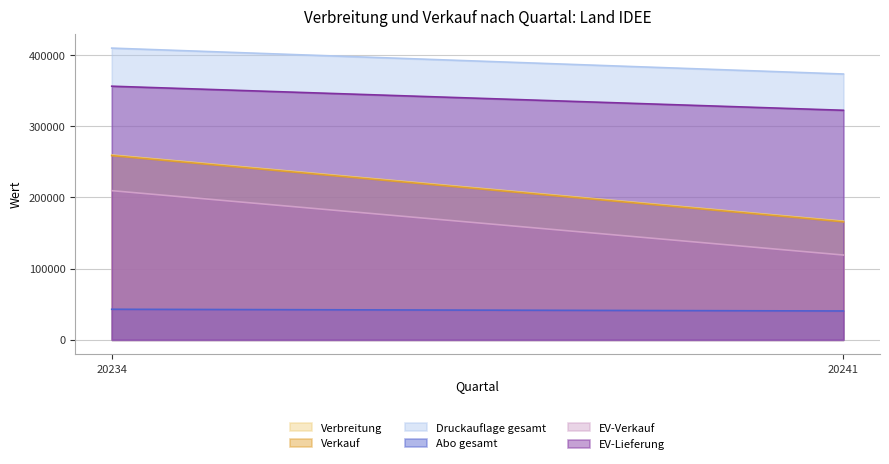

What is the average value of the EV-Lieferung series?

339380